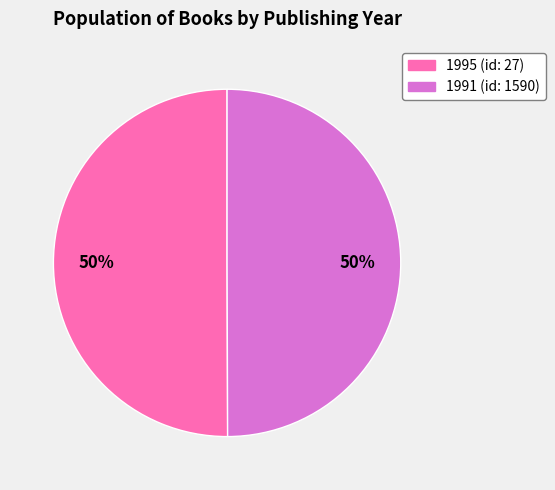

To the nearest percent, what is the average slice percentage?

50%